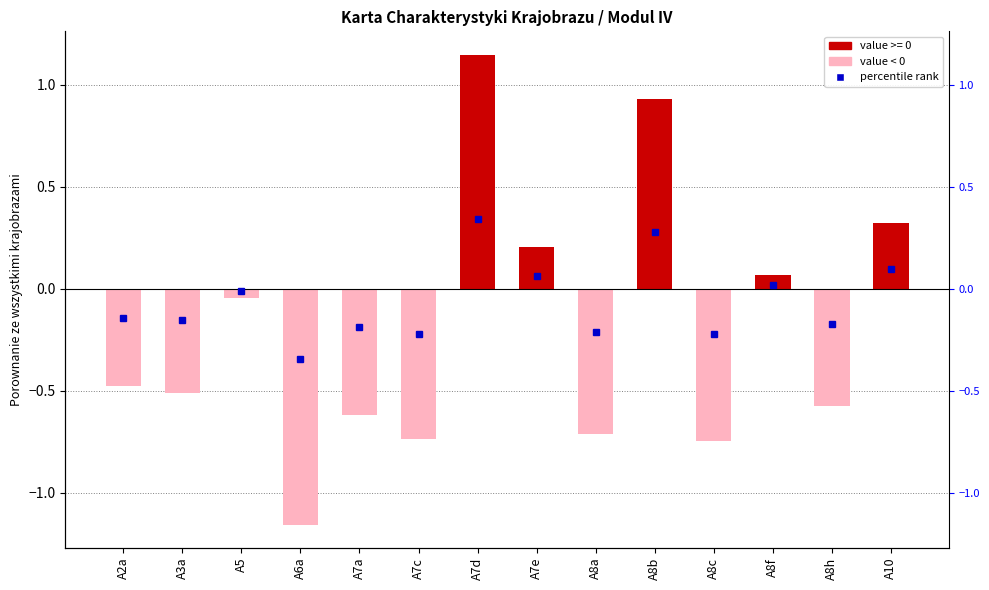

Does the chart contain any negative values?

Yes